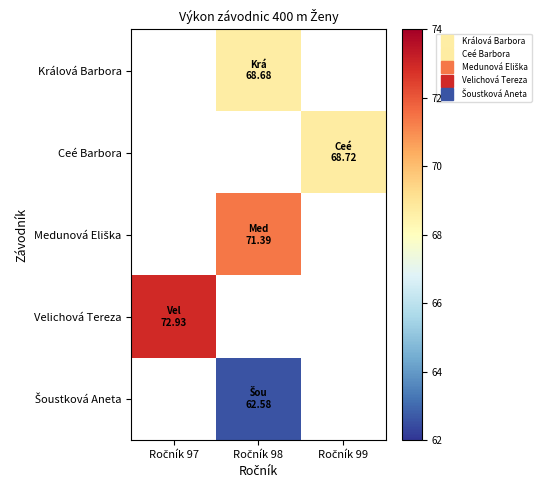

How many values in Medunová Eliška are above zero?

1